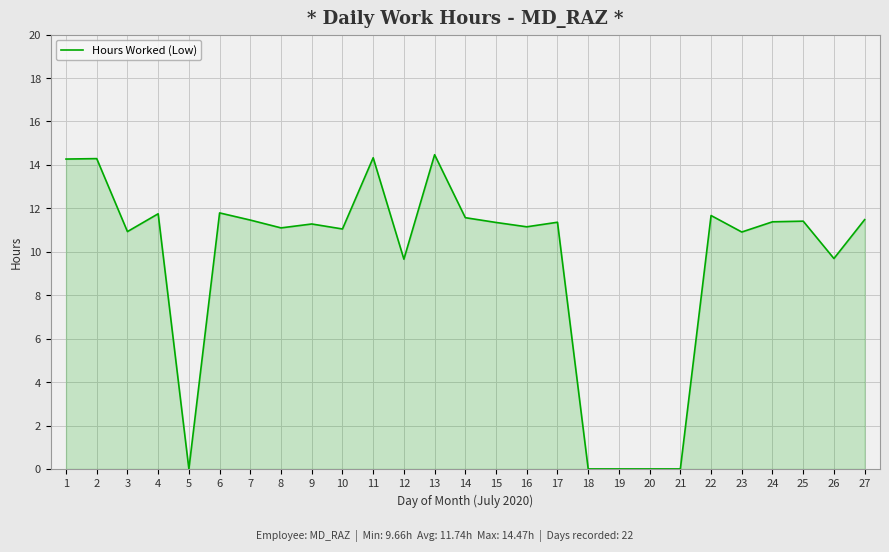

Approximately how many times larger is the value at 17 compared to 11?

0.8